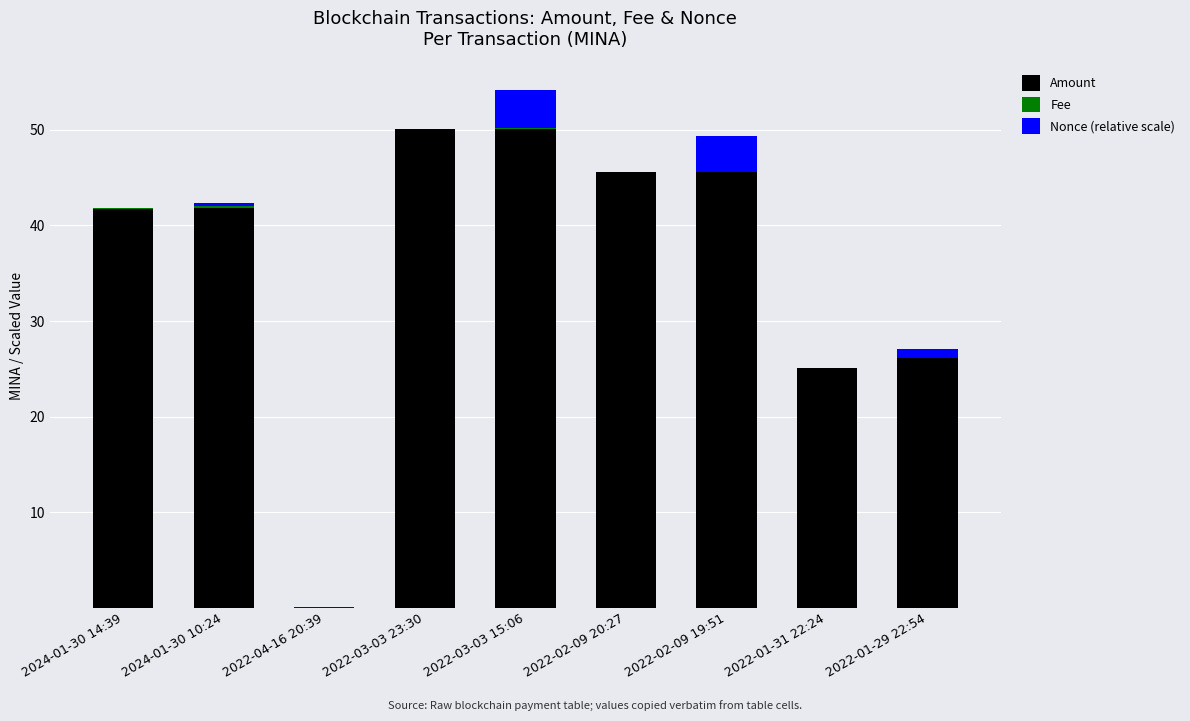

At which category is the sum across all series the highest?

2022-03-03 15:06